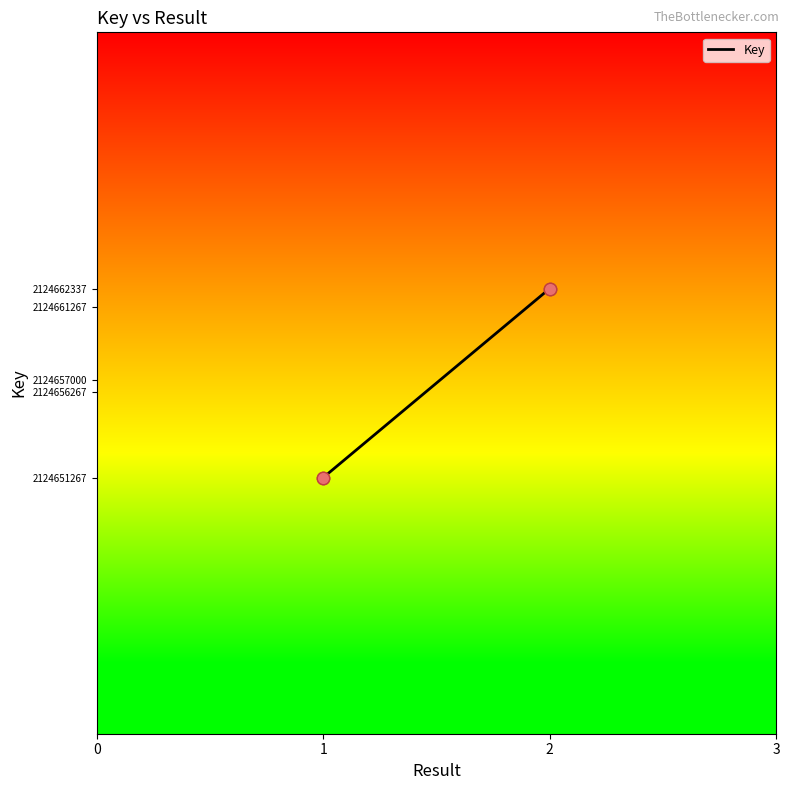

What is the ratio of the value at 2 to the value at 1?

1.0